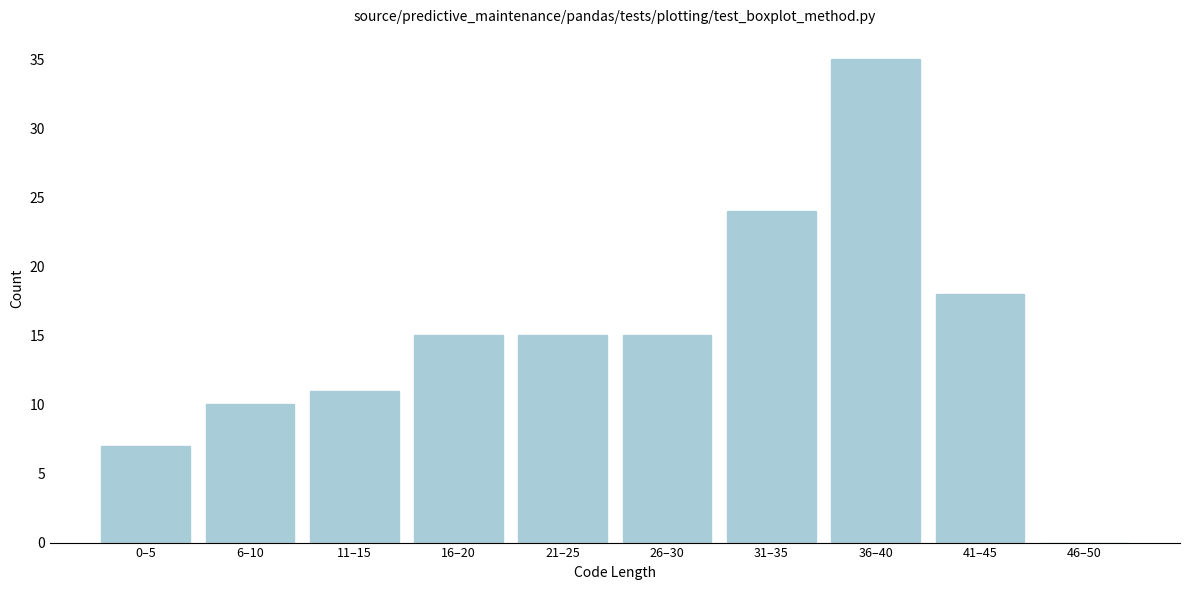

Reading left to right, list all the values displayed in this chart.

0–5=7	6–10=10	11–15=11	16–20=15	21–25=15	26–30=15	31–35=24	36–40=35	41–45=18	46–50=0